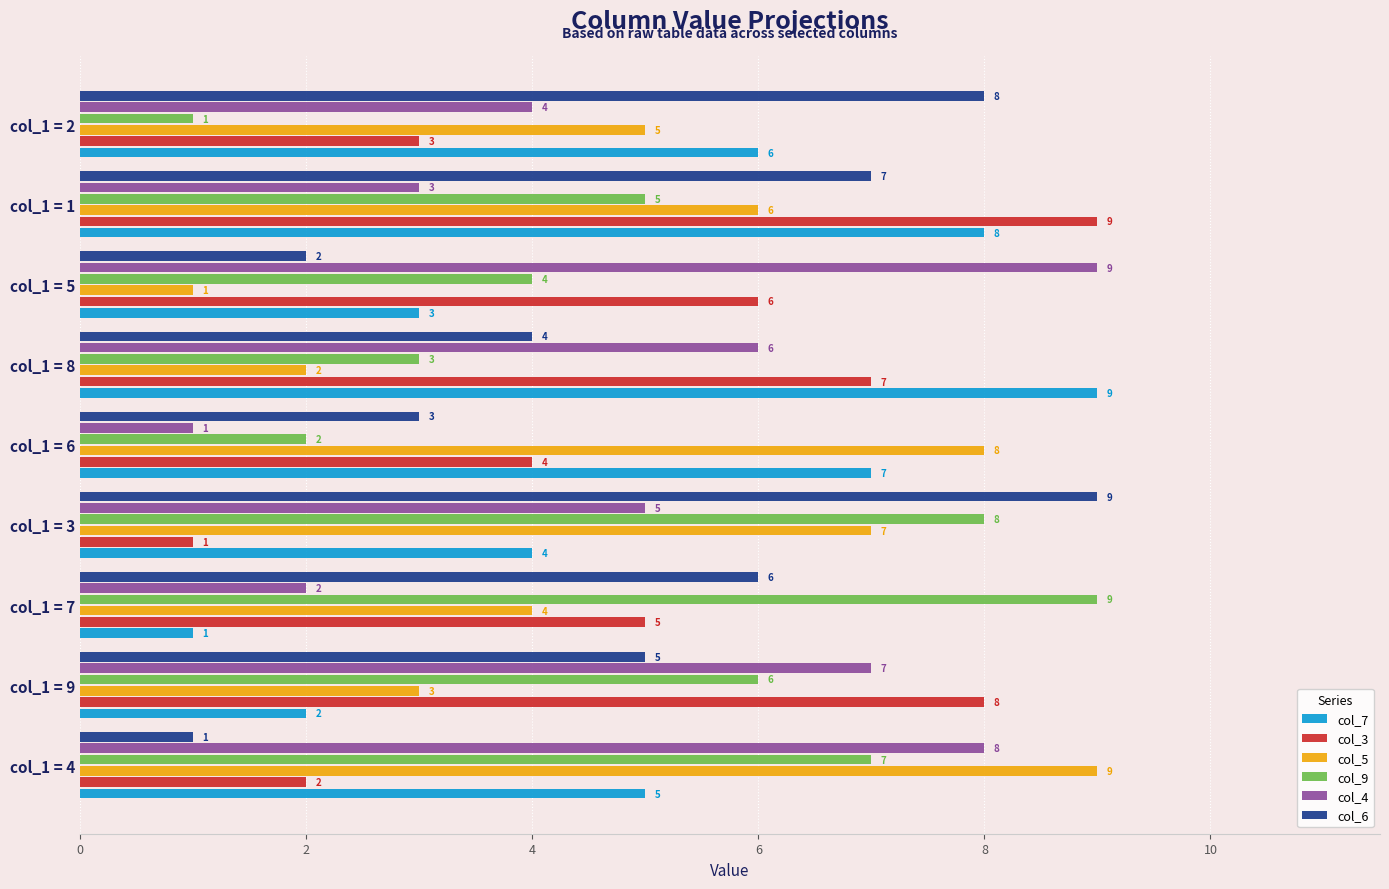

What is the sum of all col_3 values?

45